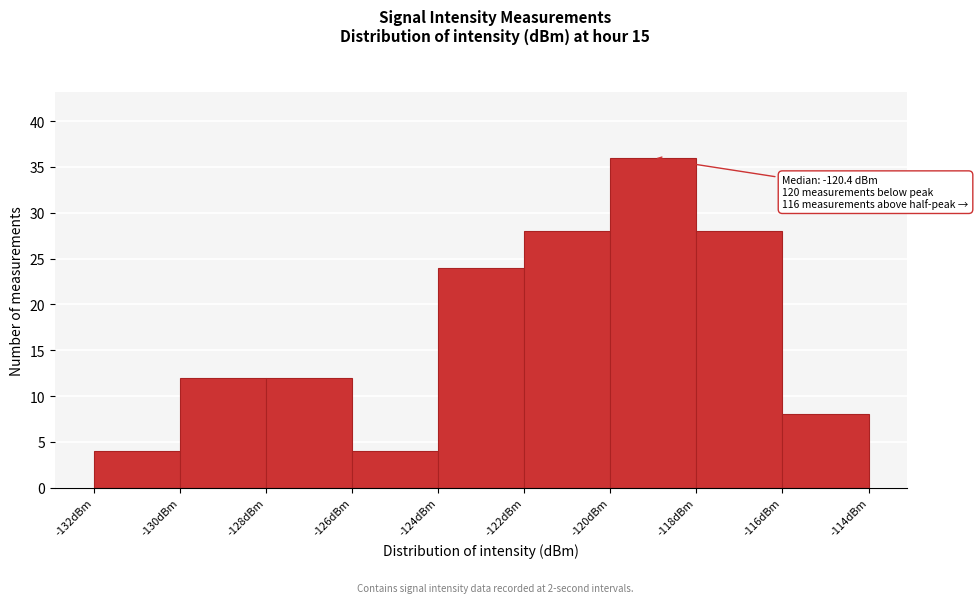

Which range on the x-axis has the tallest bar?

-120 to -118